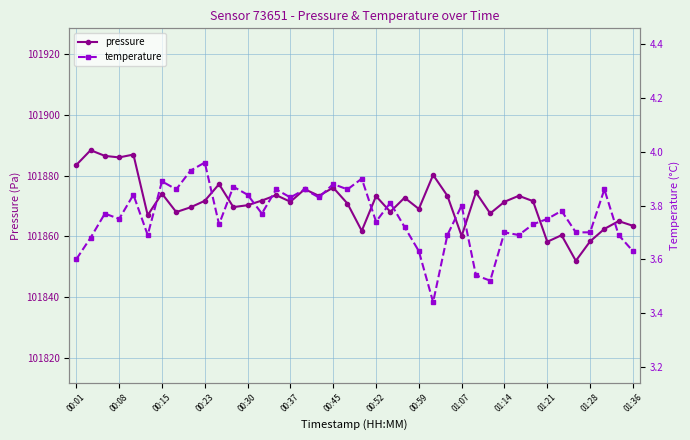

What is the maximum value for pressure?

101888.3